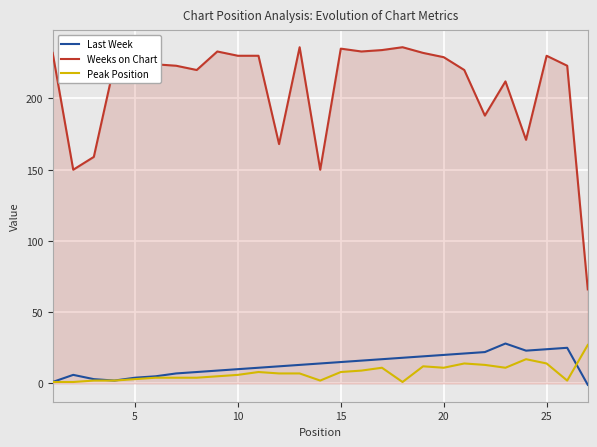

Which series has the largest range (max minus min)?

Weeks on Chart